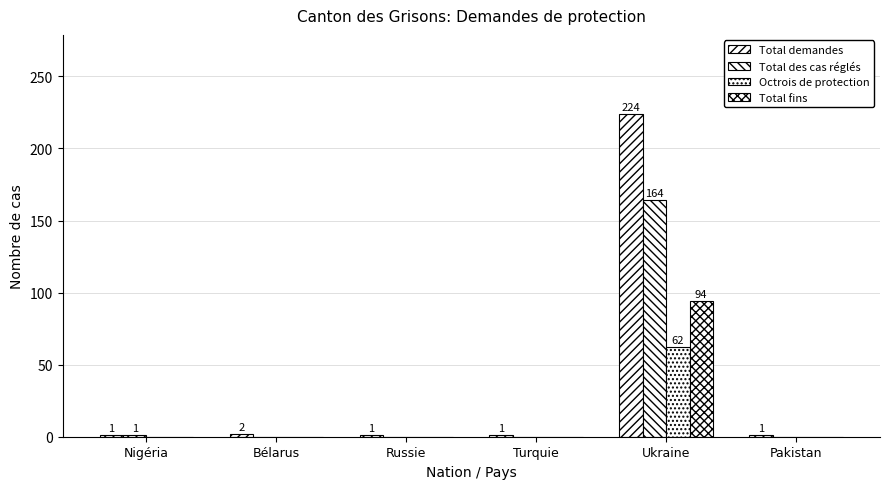

Which series has the largest range (max minus min)?

Total demandes